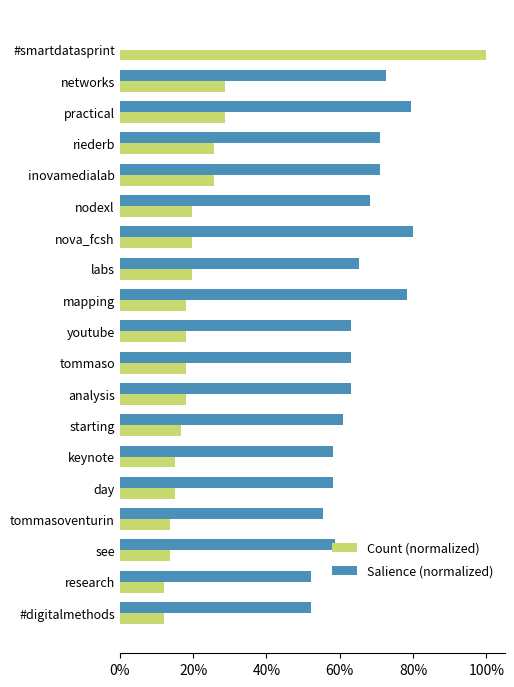

What are all the series names shown in the legend?

Count (normalized), Salience (normalized)